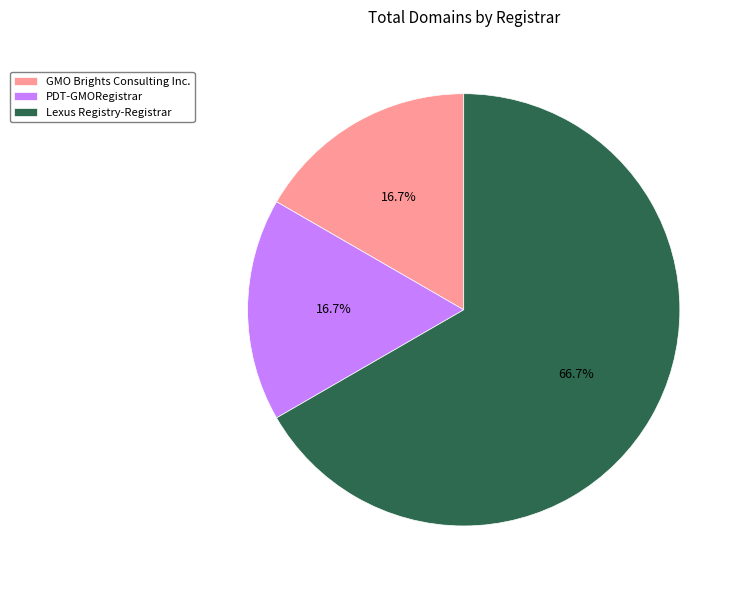

Do GMO Brights Consulting Inc. and Lexus Registry-Registrar together represent more than half of the pie?

Yes